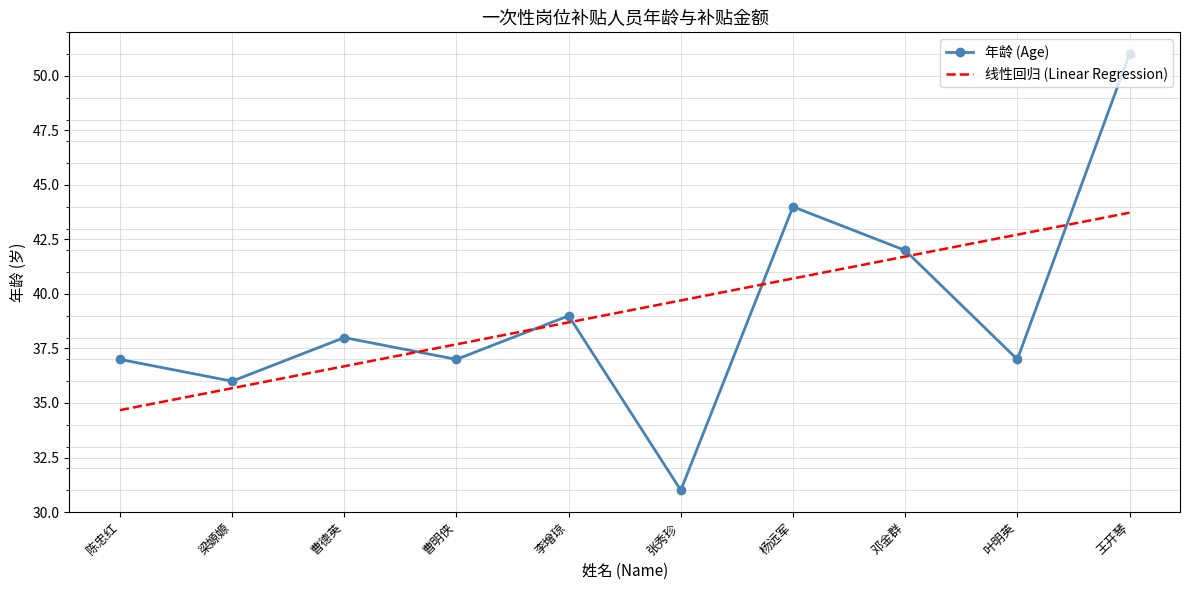

List the series in order of their peak value, highest first.

年龄 (Age), 线性回归 (Linear Regression)